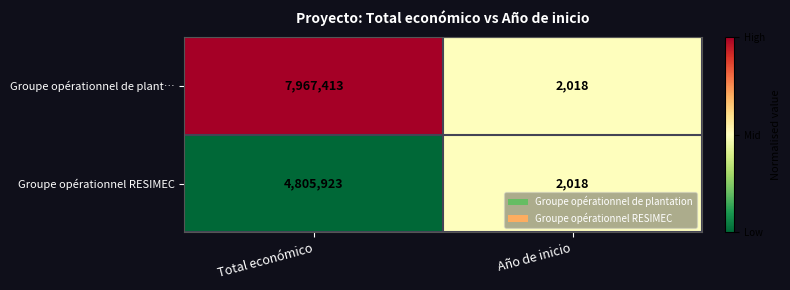

Which series has the largest range (max minus min)?

Groupe opérationnel de plant…